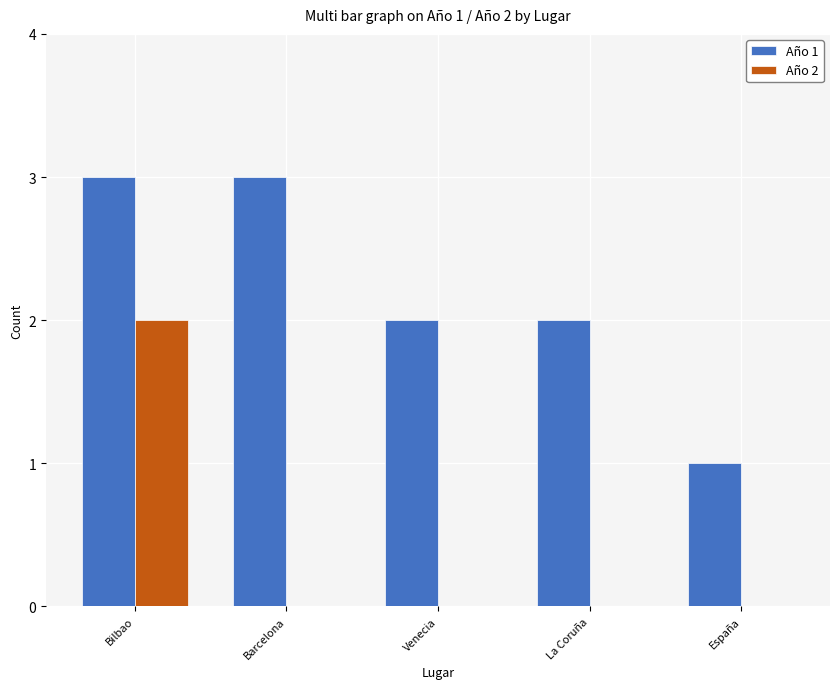

Is the value of Año 1 at Barcelona greater than the value of Año 2 at España?

Yes